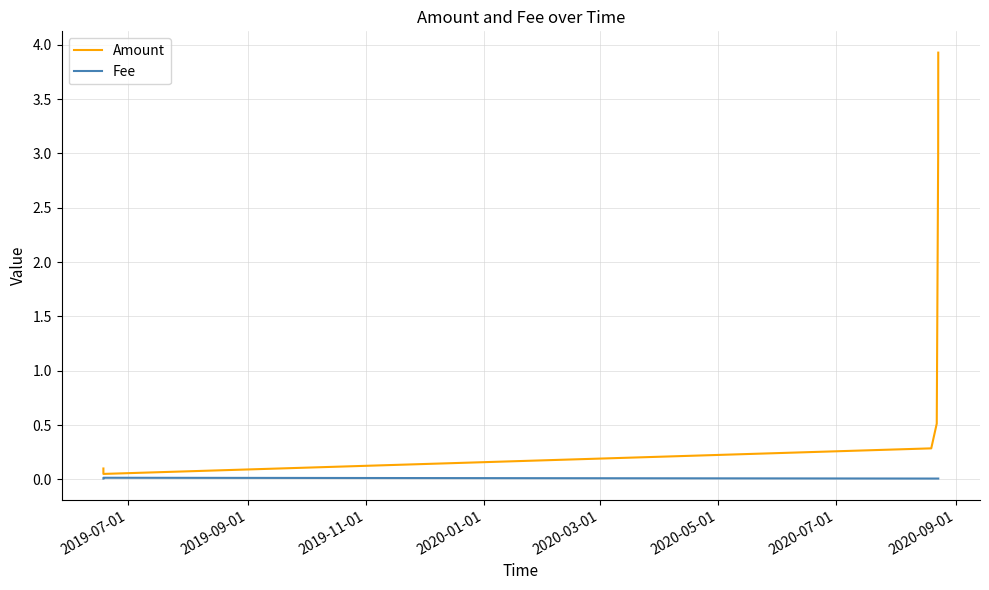

Reading right to left, transcribe all the data shown in this chart.

Amount: 3.9	3.0	0.5	0.3	0.1	0.1
Fee: 0.0	0.0	0.0	0.0	0.0	0.0